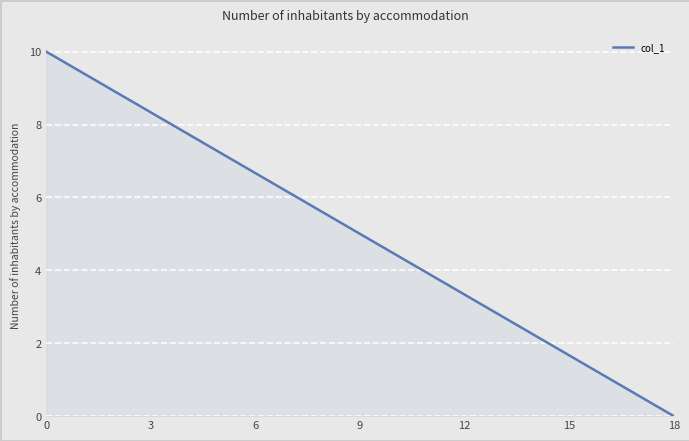

How many series are shown in this chart?

1